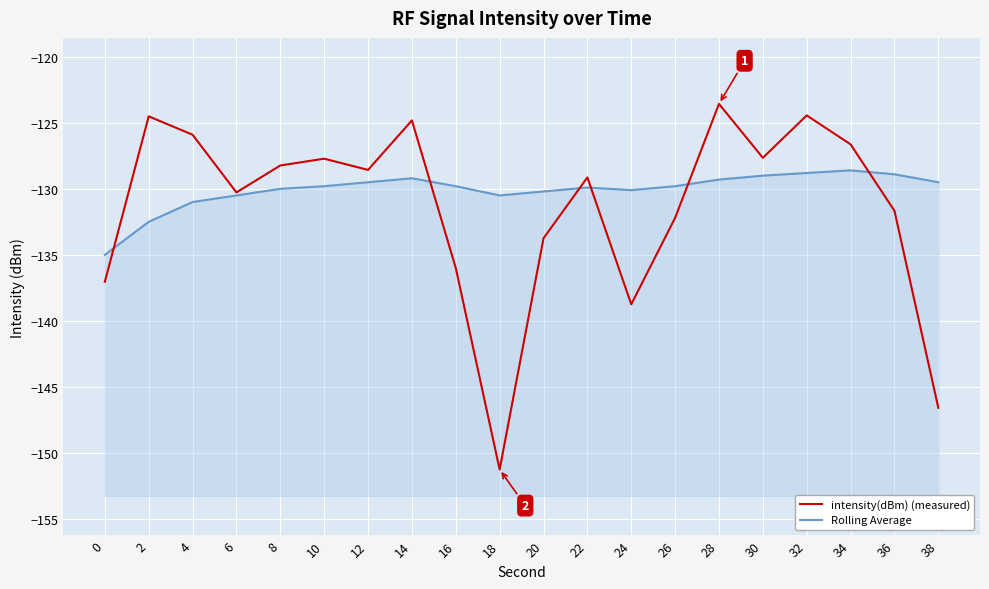

At how many categories does at least one series exceed -127?

6